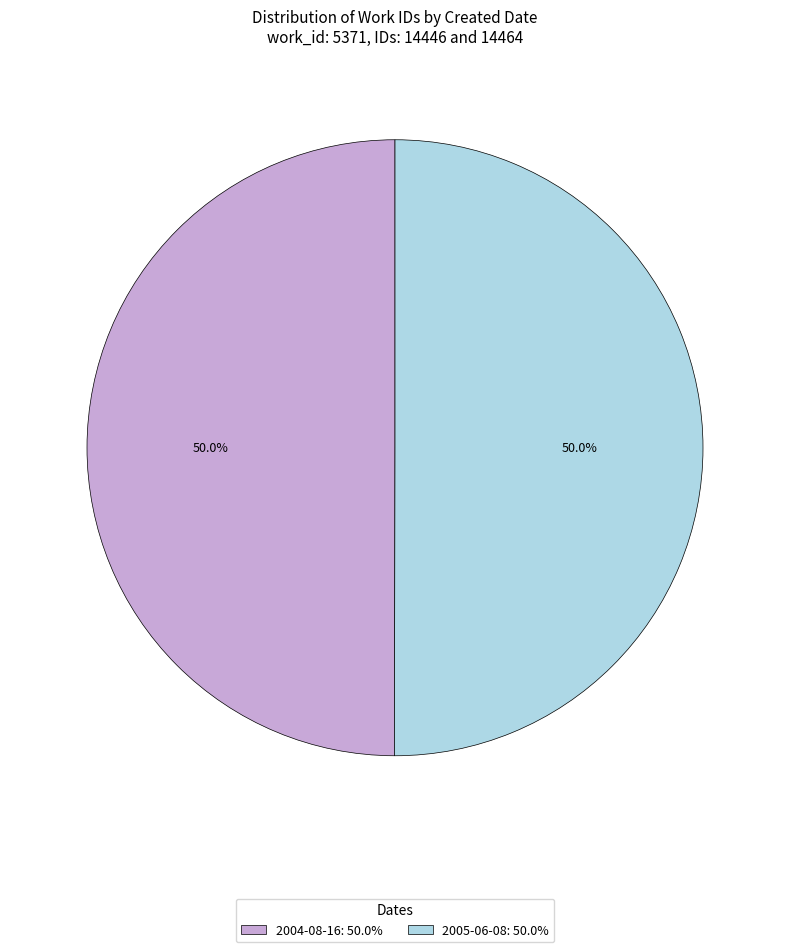

Count the number of slices in the pie.

2